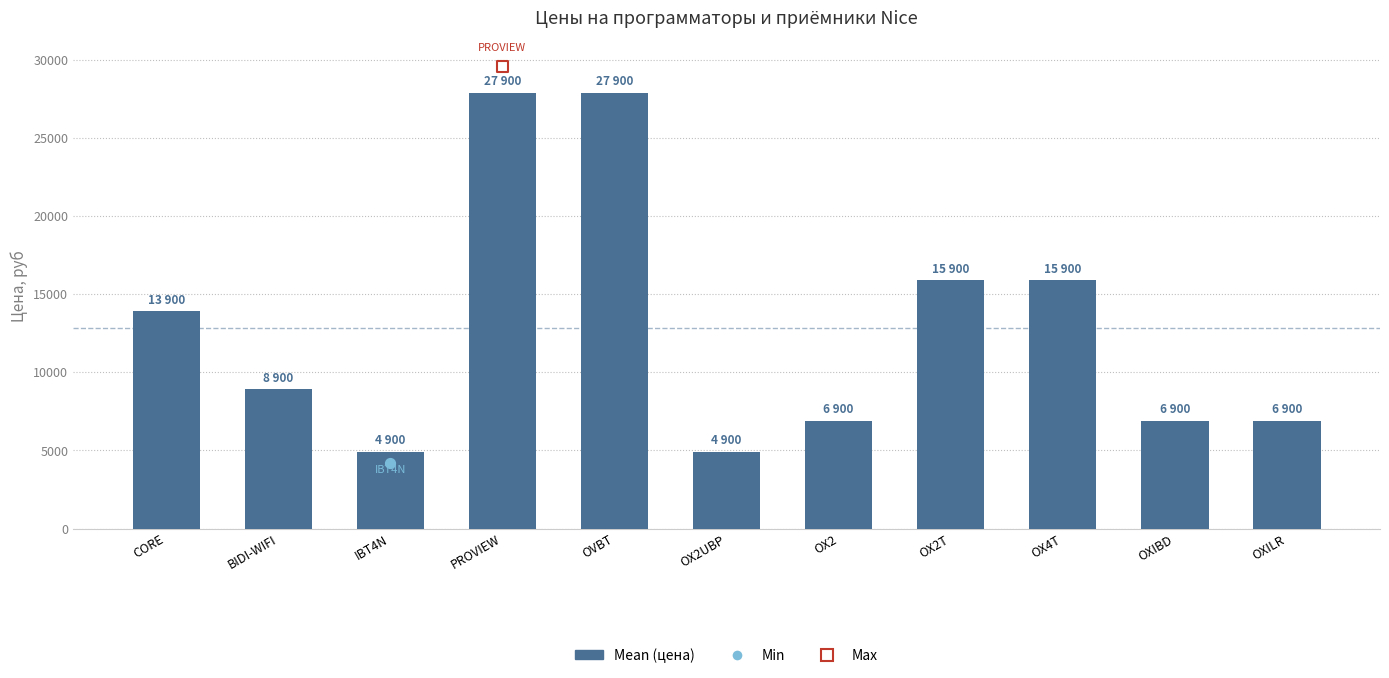

Between OX2 and BIDI-WIFI, which is larger?

BIDI-WIFI